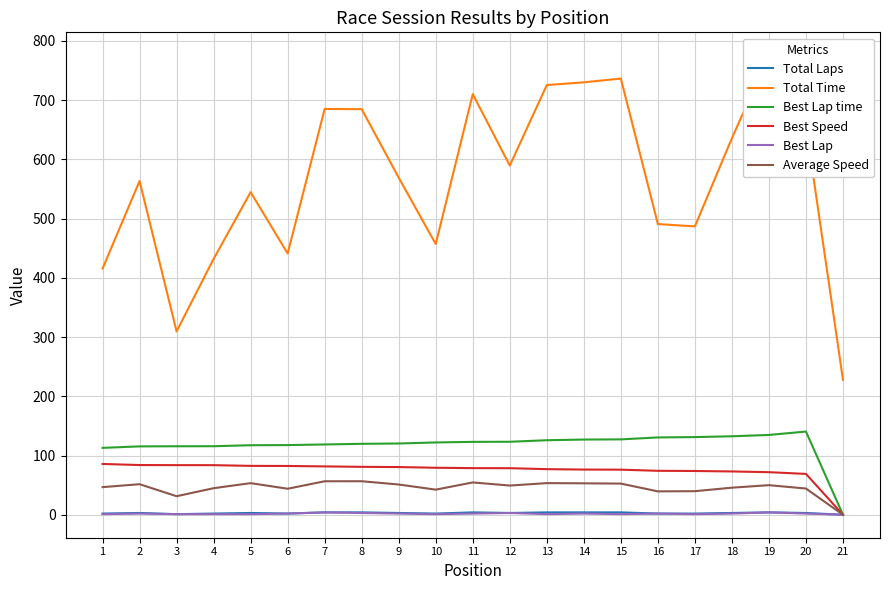

What is the sum of the Best Lap values at 13 and 6?

3.0